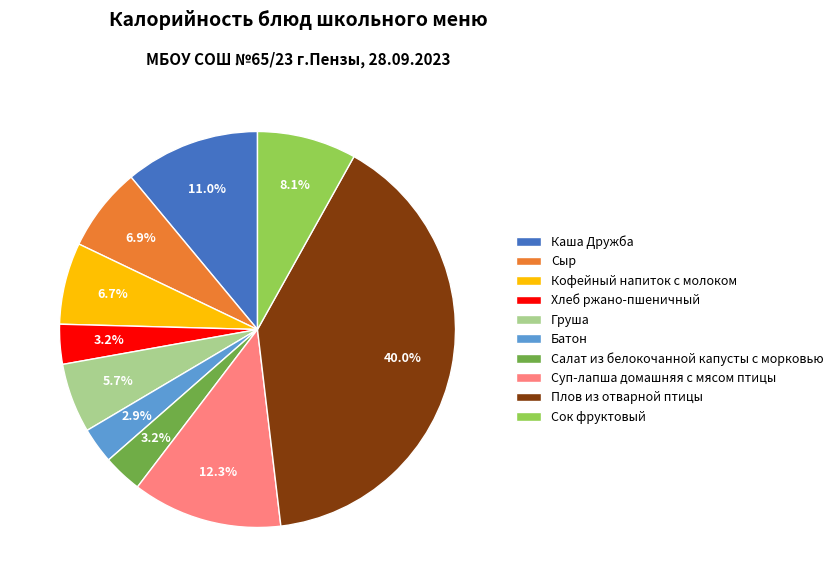

To the nearest percent, what is the difference between the largest and smallest slice percentages?

37%